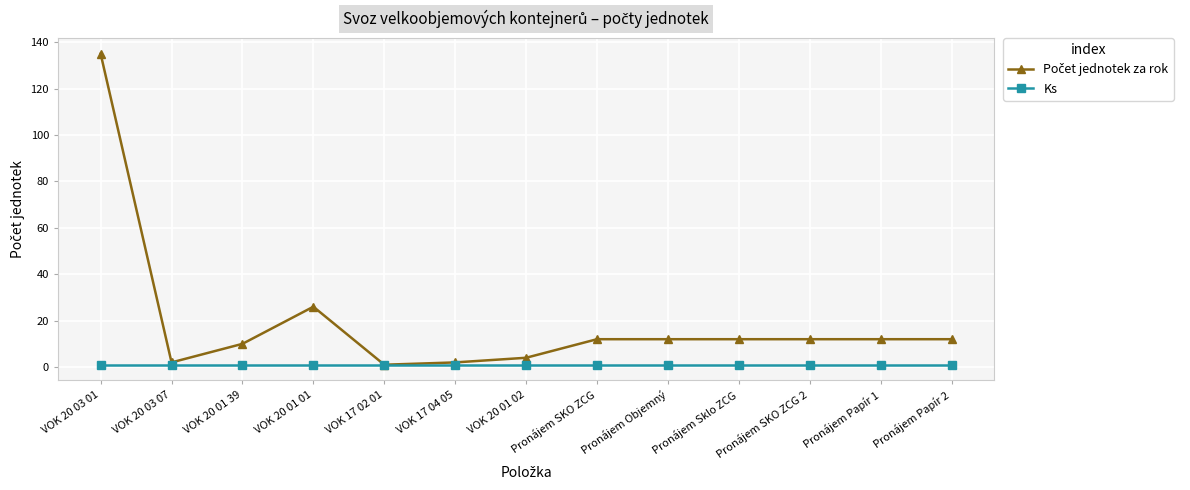

What is the maximum value shown in the chart?

135